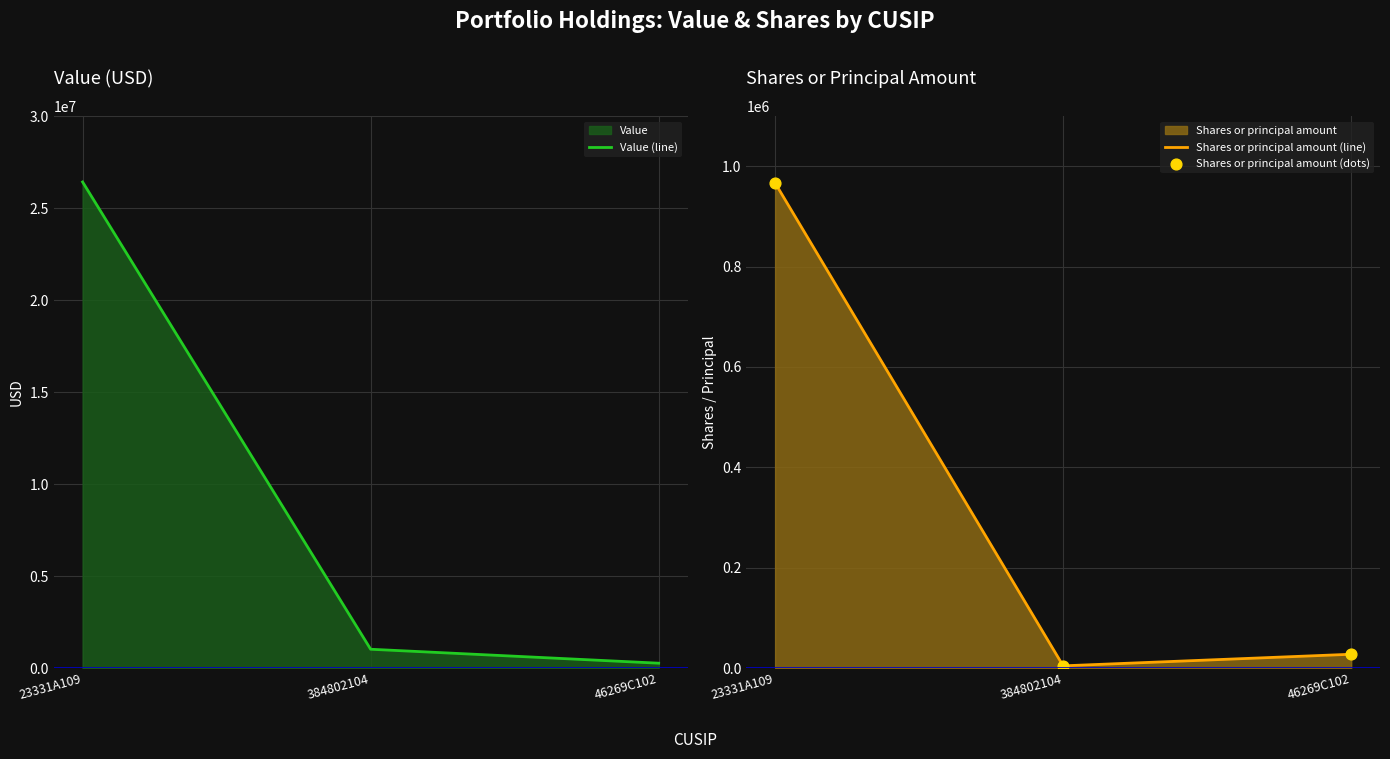

True or false: Shares or principal amount (line) has a value of 4400 at 384802104.

True